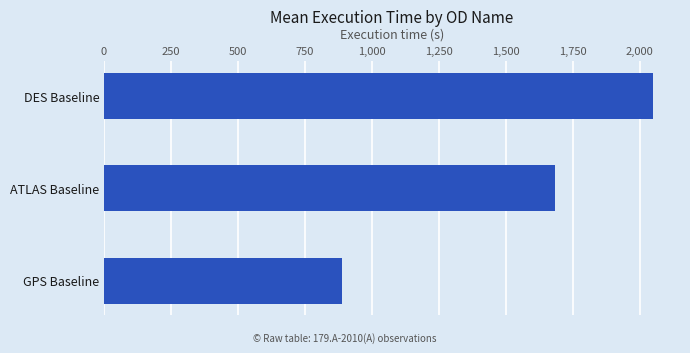

How many data points does each series have?

3